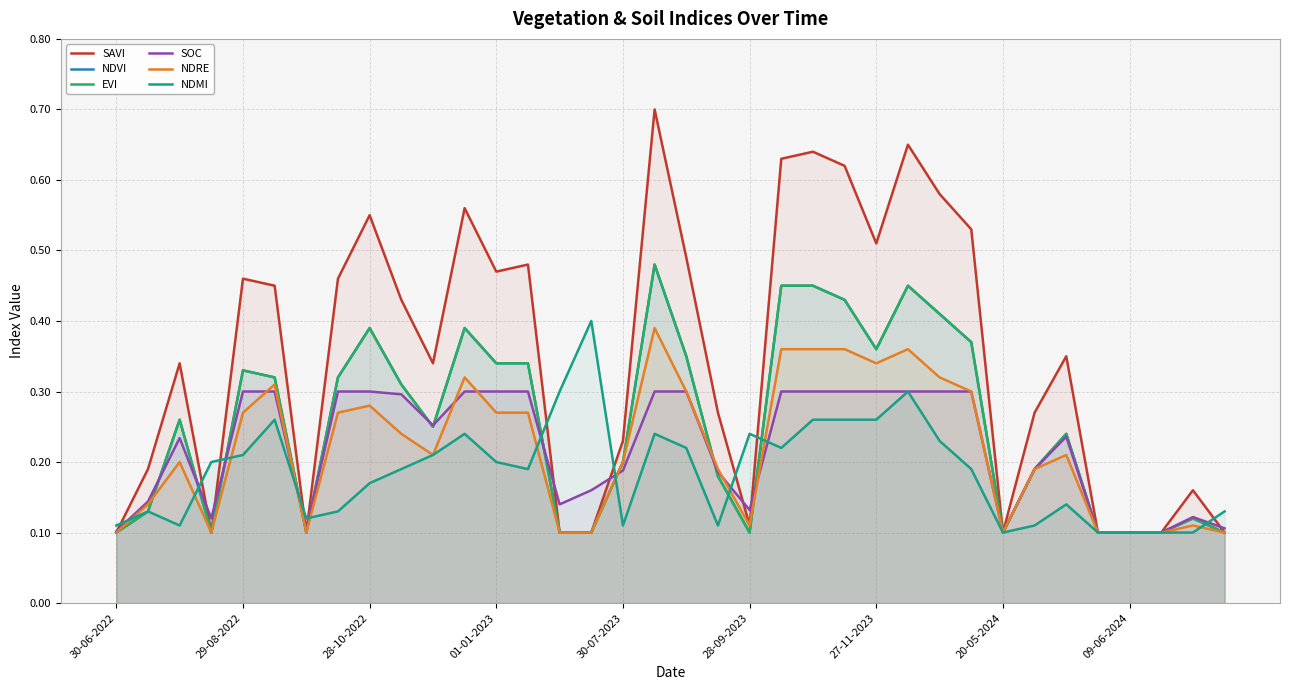

Between 20-05-2024 and 22, which series saw the biggest shift?

SAVI